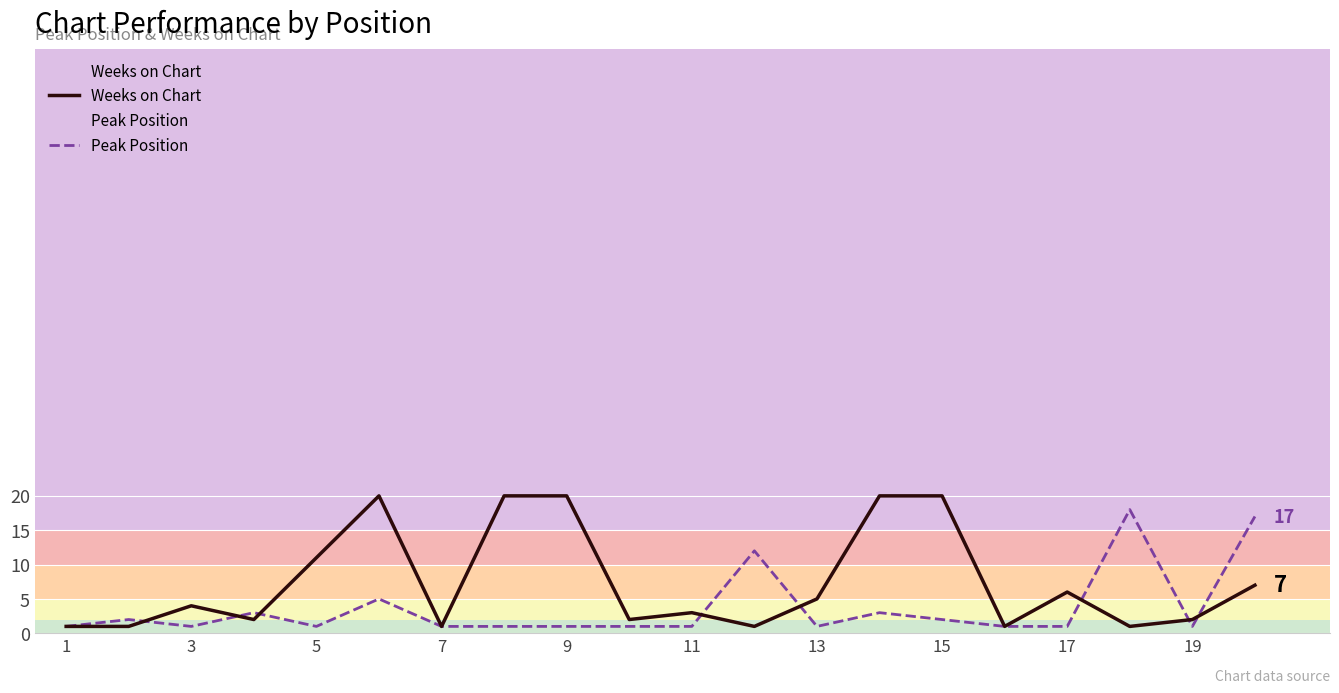

Is the value of Peak Position at 5 greater than the value of Weeks on Chart at 3?

No